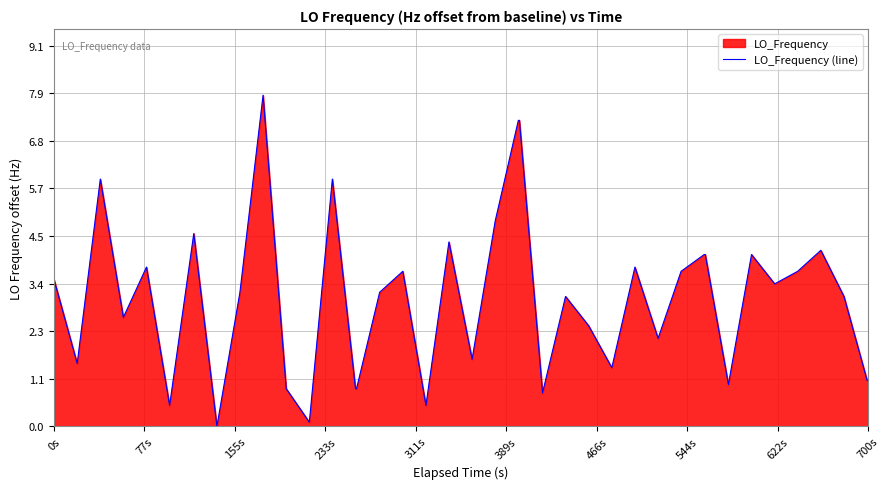

Where does the data first go above 3?

0s